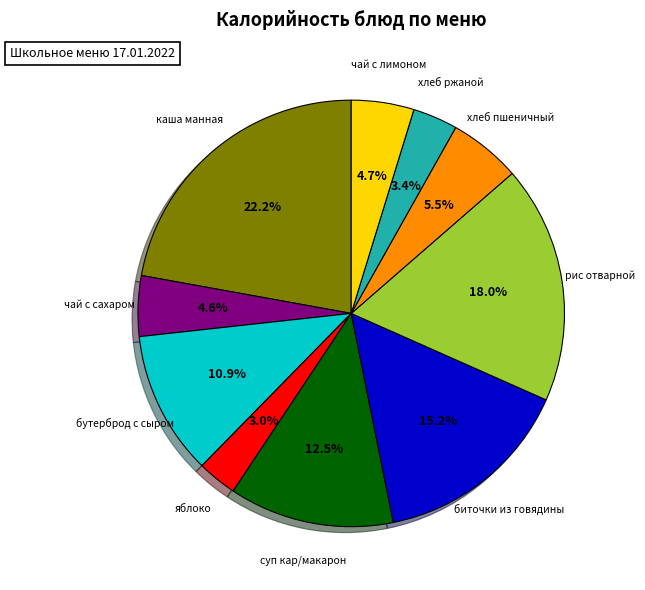

Is there a majority slice in this chart?

No